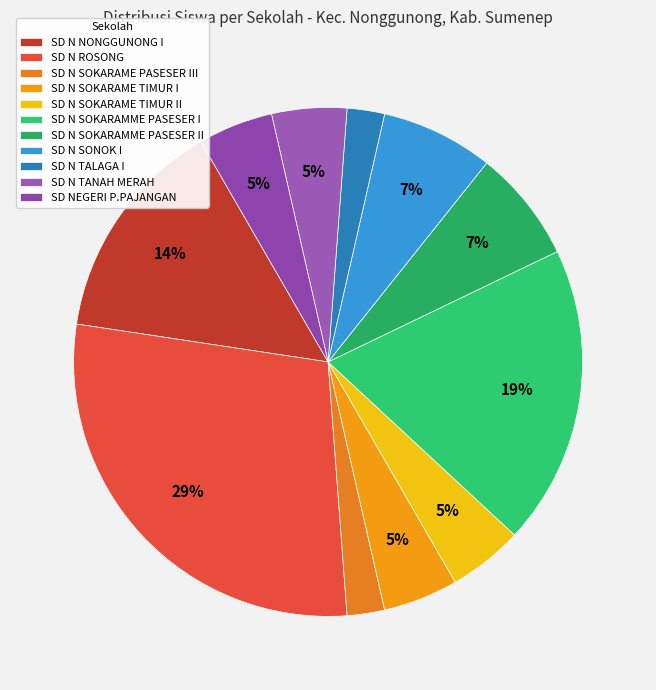

What is the smallest slice in the pie chart?

SD N SOKARAME PASESER III